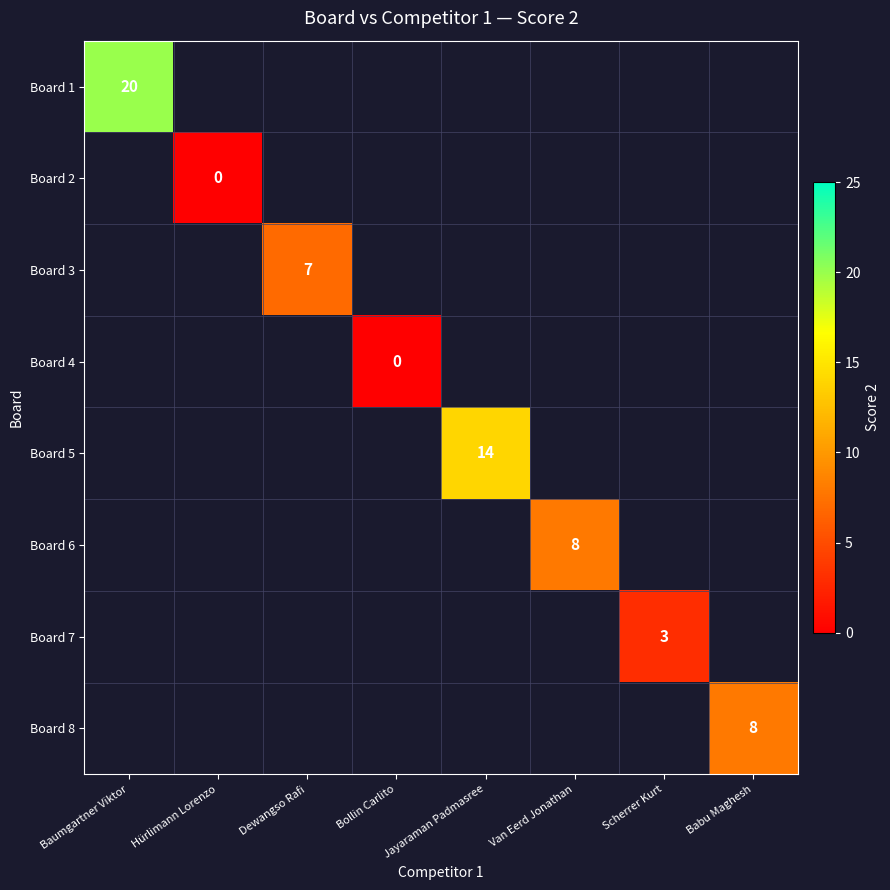

What is the greatest value displayed?

20.0